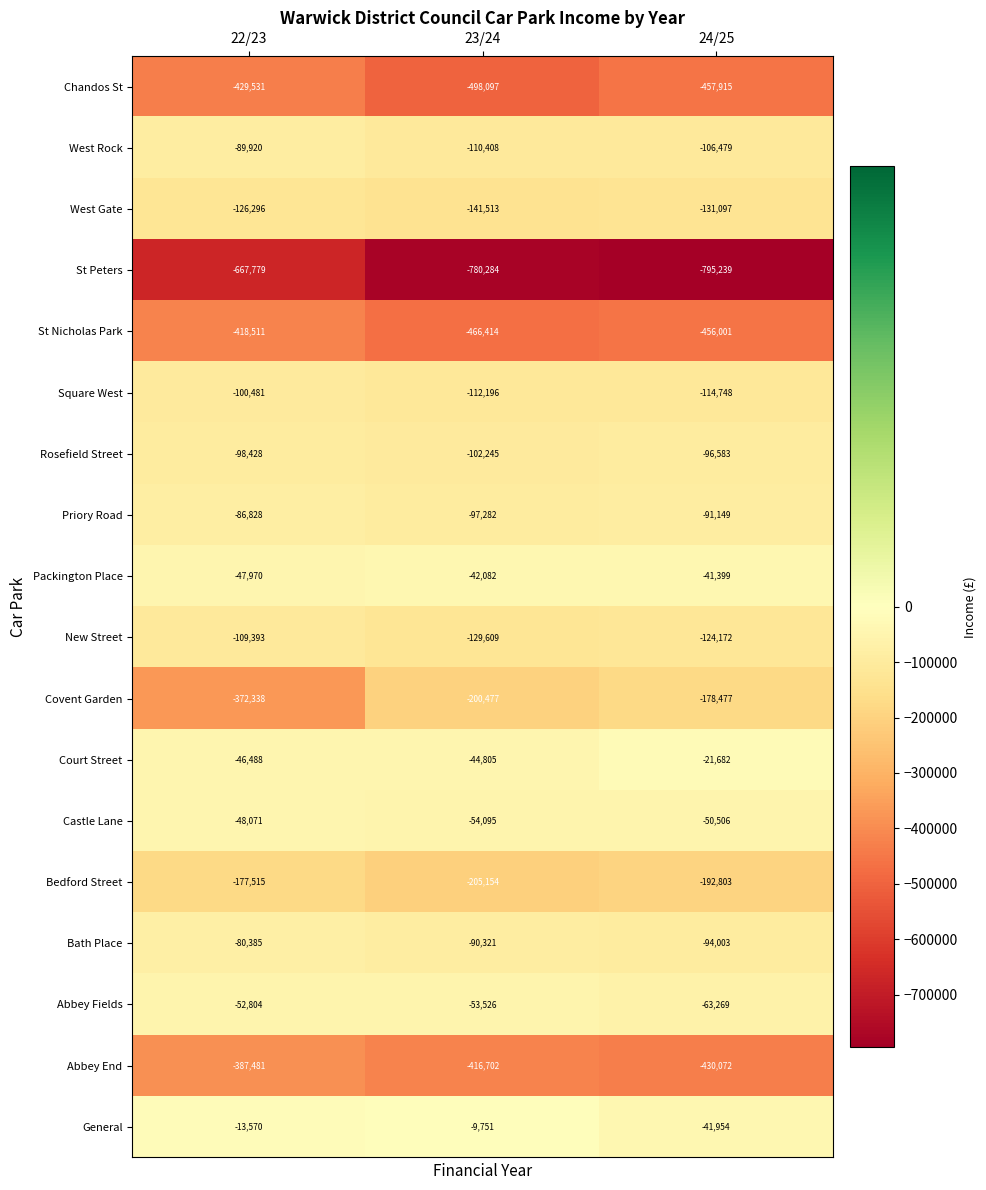

Which series has the largest total across all categories?

General